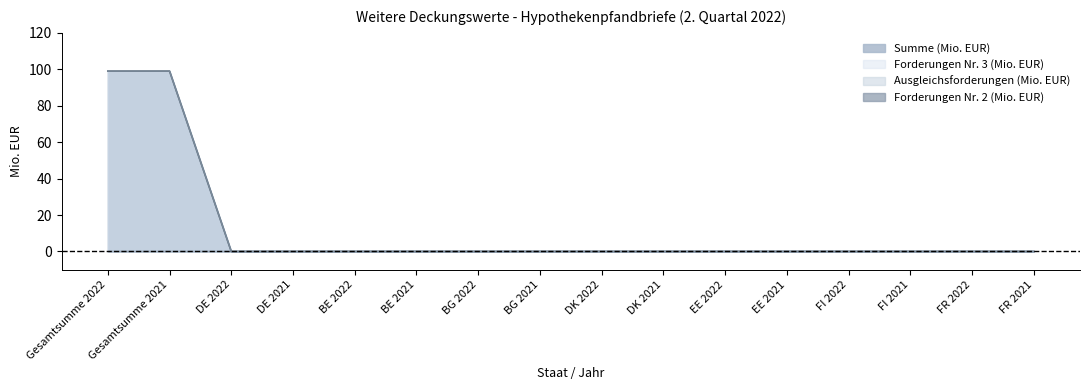

Does the chart have visible grid lines?

No